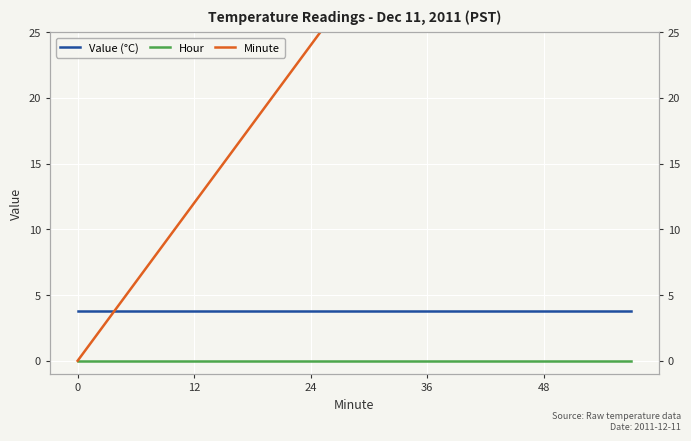

True or false: Minute has a value of 23.8 at 5.

False